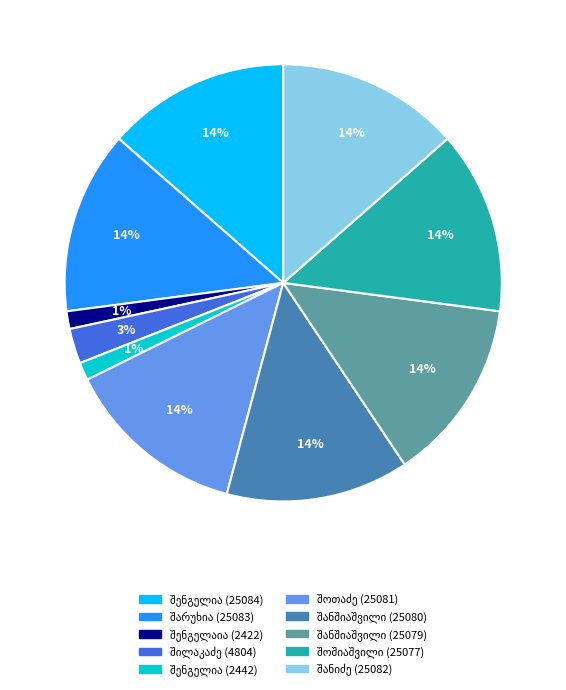

To the nearest percent, what is the average slice percentage?

10%